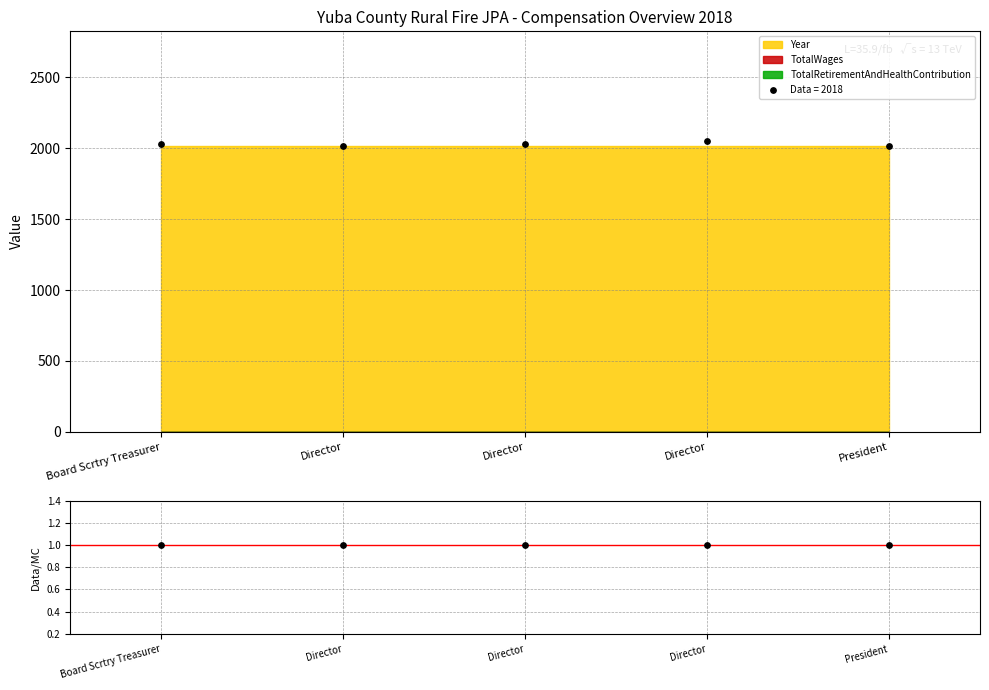

At which category is the sum across all series the highest?

Board Scrtry Treasurer